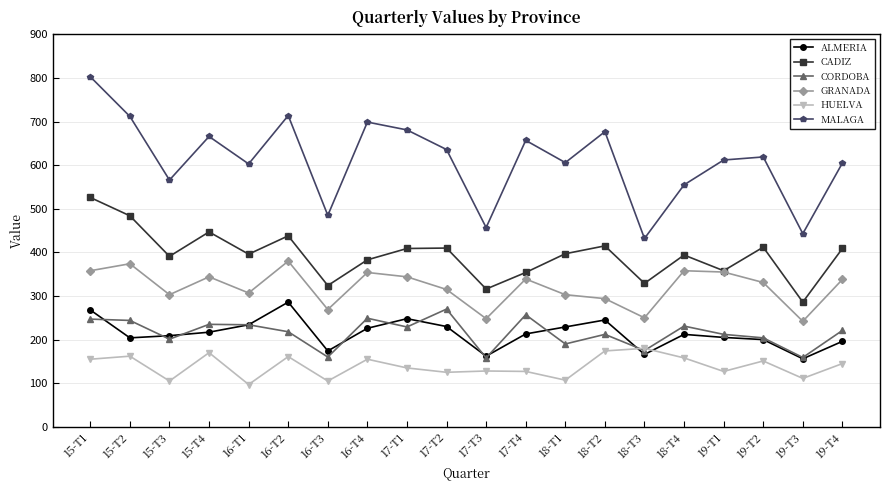

What position from the right is 18-T2?

7